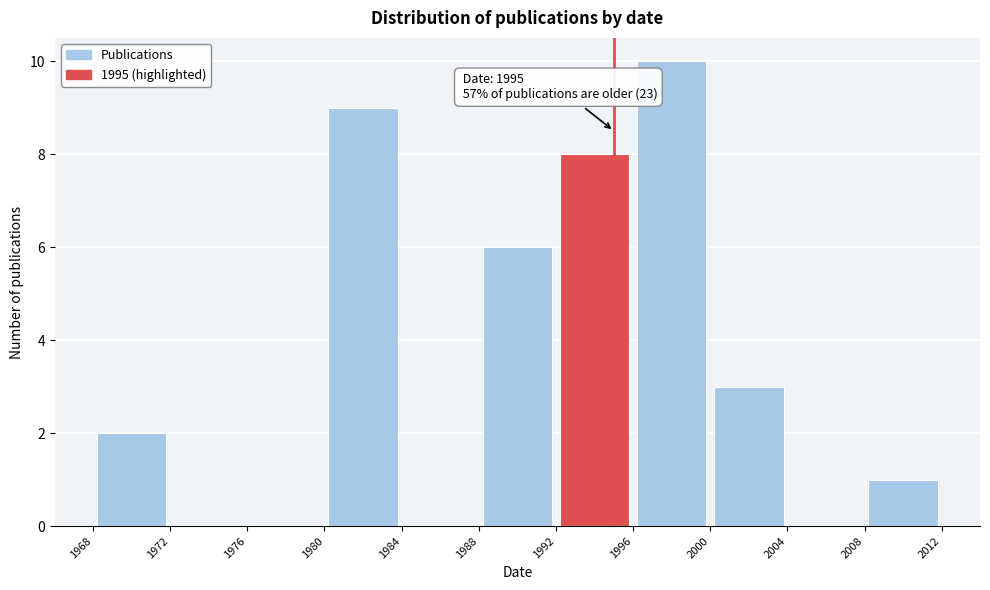

Over which range of the x-axis is the bar tallest?

1996 to 2000